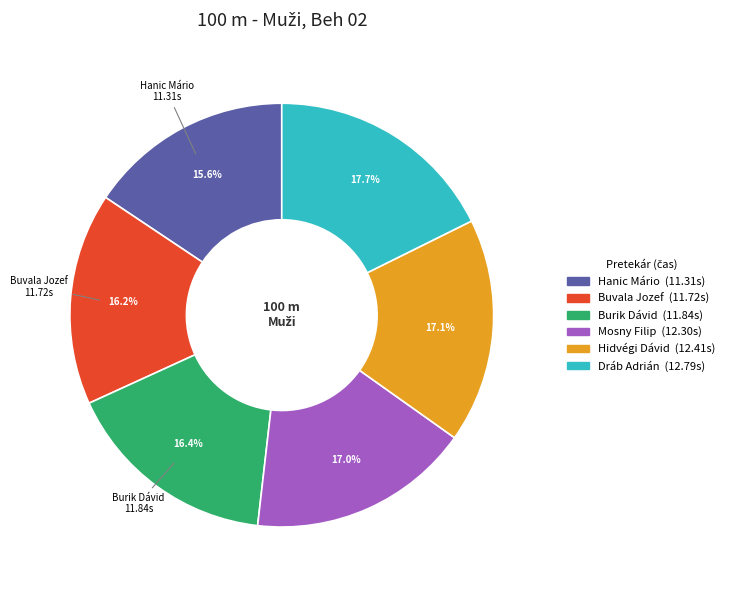

To the nearest percent, what percentage of the pie is Dráb Adrián?

18%